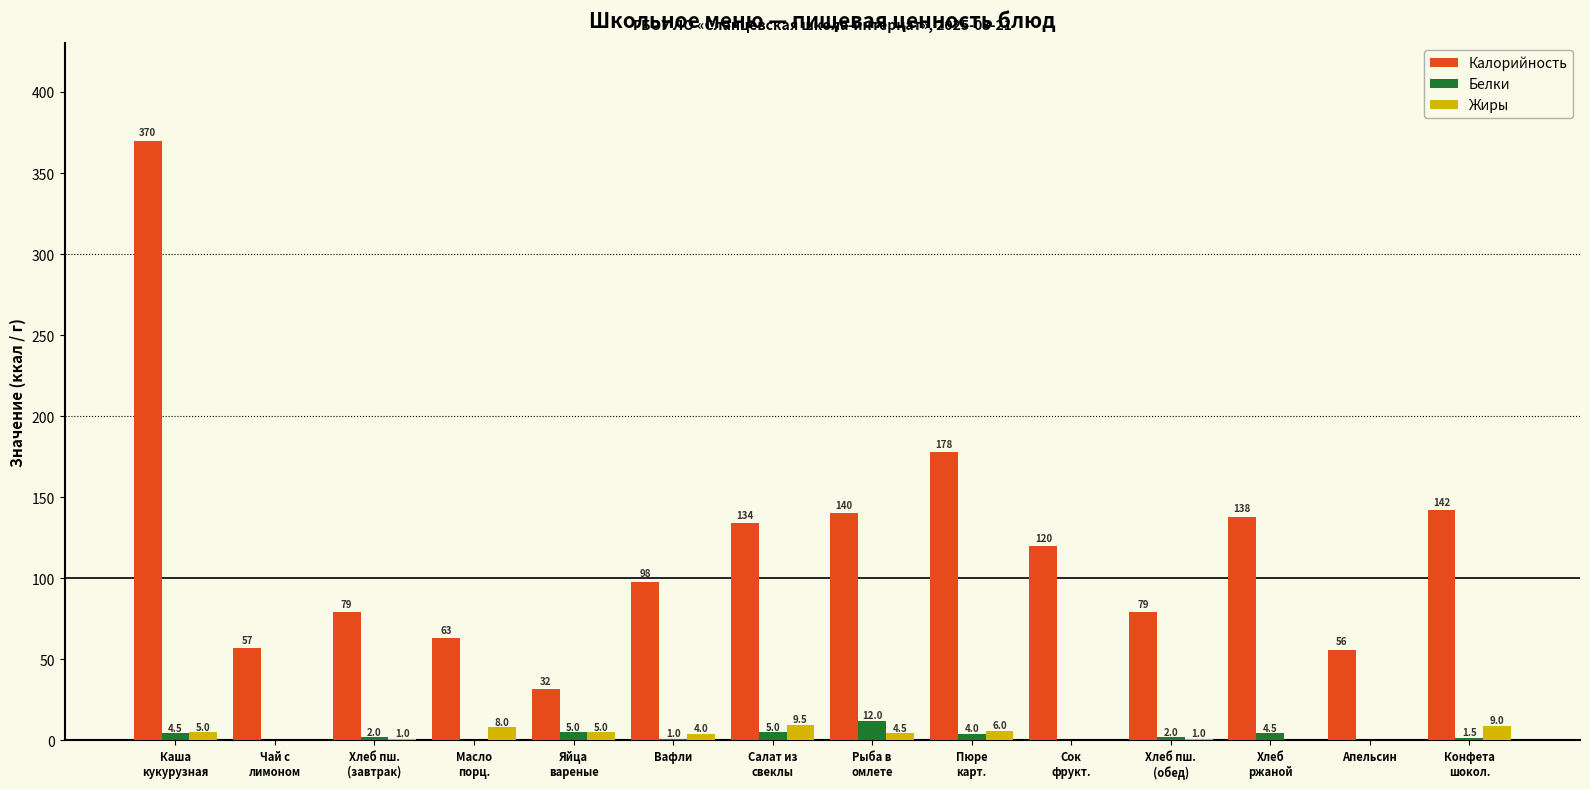

Reading right to left, list all the values displayed in this chart.

Калорийность: 142.0	56.0	138.0	79.0	120.0	178.0	140.0	134.0	98.0	31.5	63.0	79.0	57.0	370.0
Белки: 1.5	0.0	4.5	2.0	0.0	4.0	12.0	5.0	1.0	5.0	0.0	2.0	0.0	4.5
Жиры: 9.0	0.0	0.0	1.0	0.0	6.0	4.5	9.5	4.0	5.0	8.0	1.0	0.0	5.0